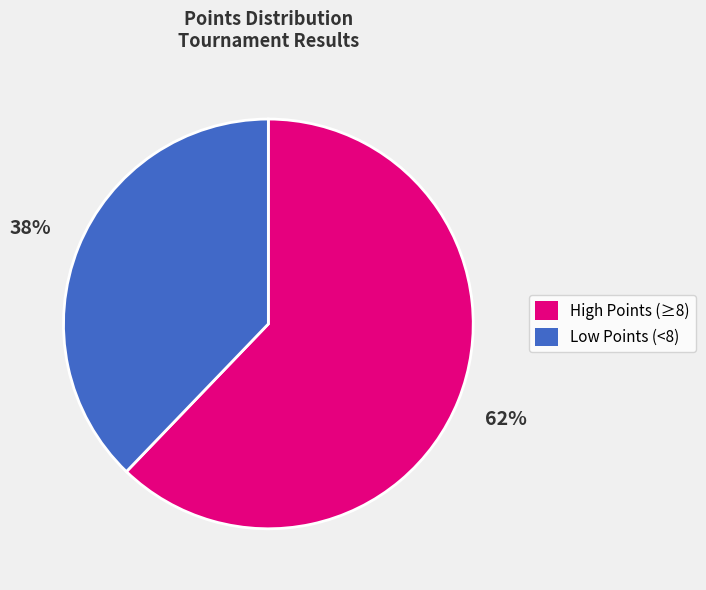

How many slices are in this pie chart?

2